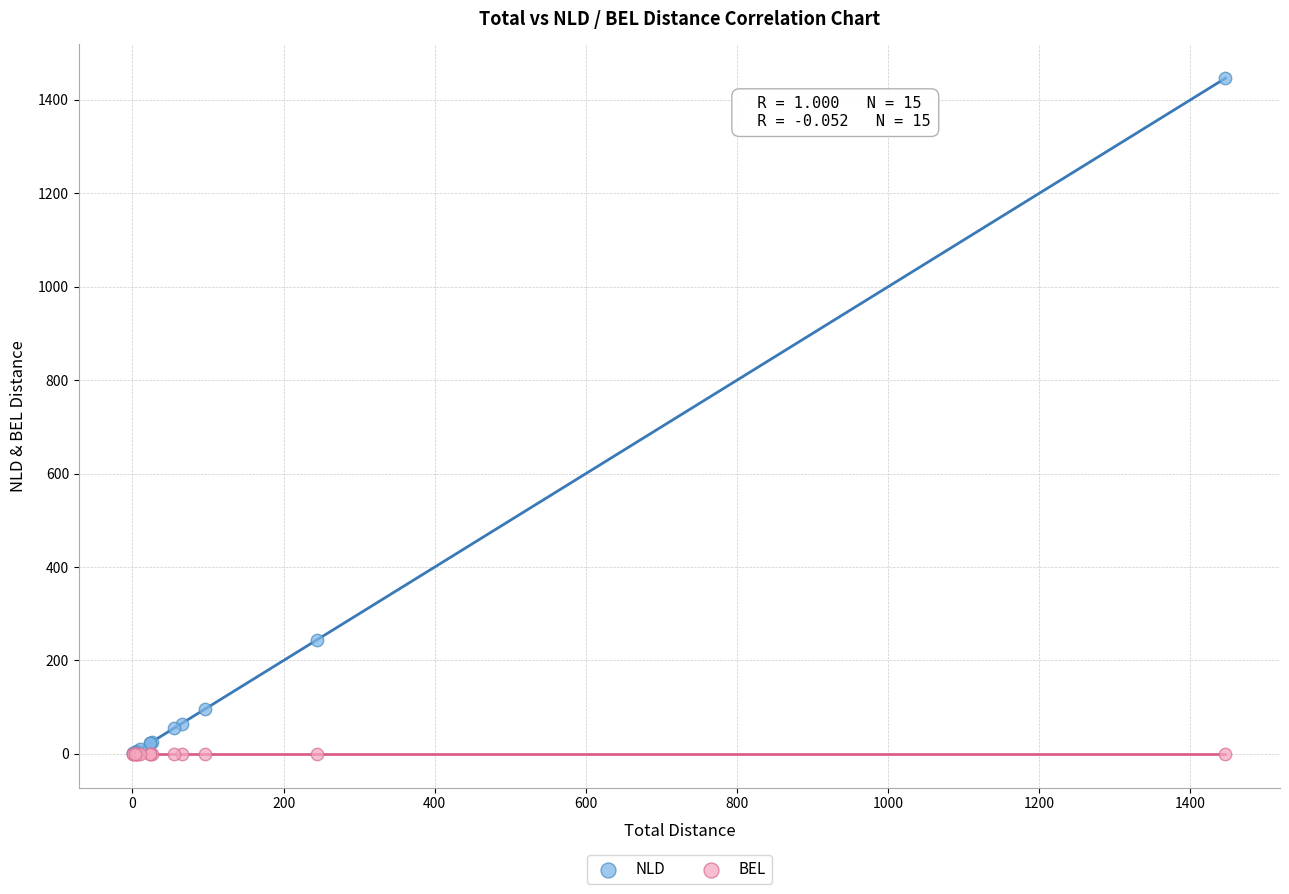

In the NLD series, what Y value is closest to 723?

244.2